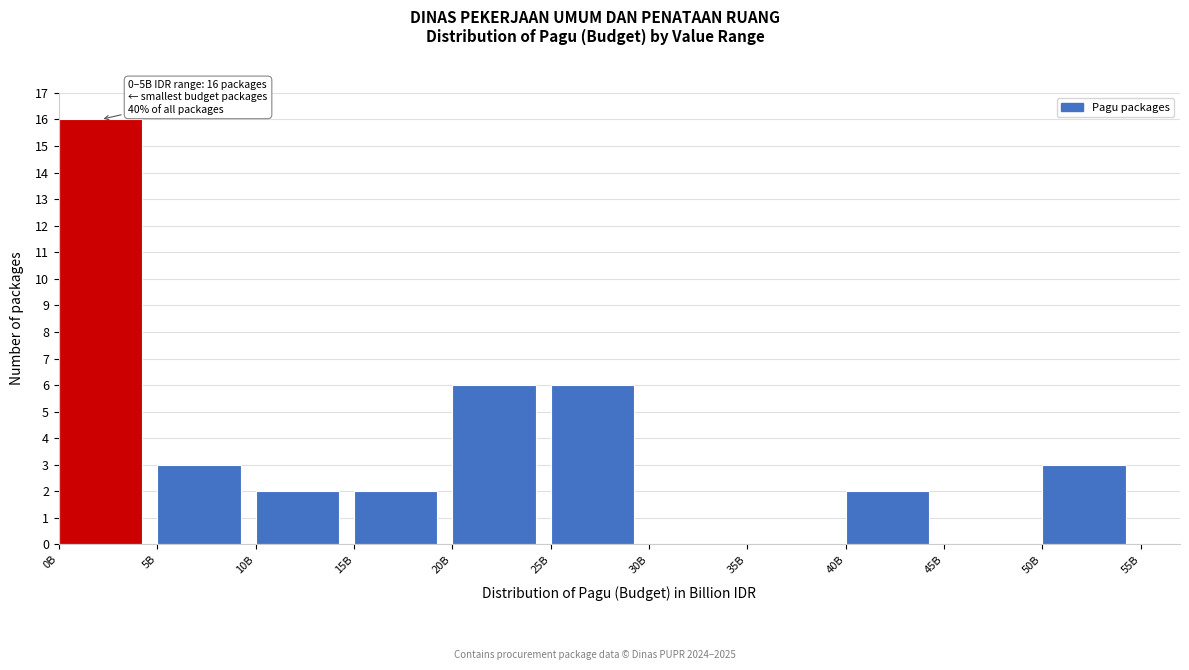

Reading right to left, extract all data points from this chart.

50B=3	45B=0	40B=2	35B=0	30B=0	25B=6	20B=6	15B=2	10B=2	5B=3	0B=16